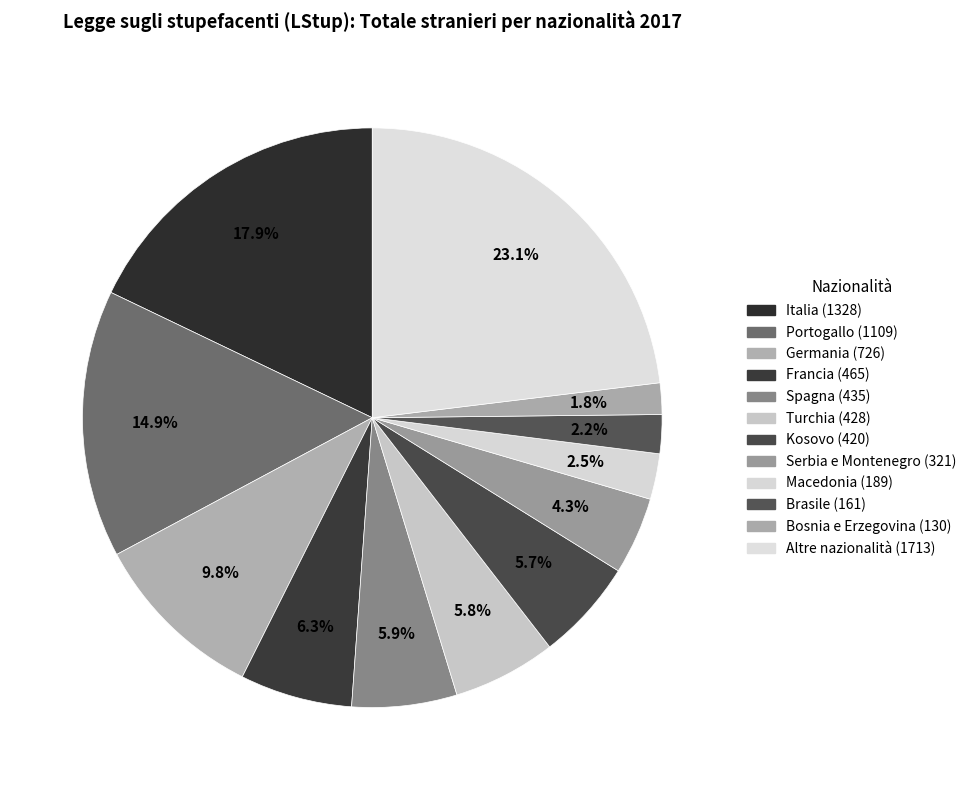

How many slices are in this pie chart?

12